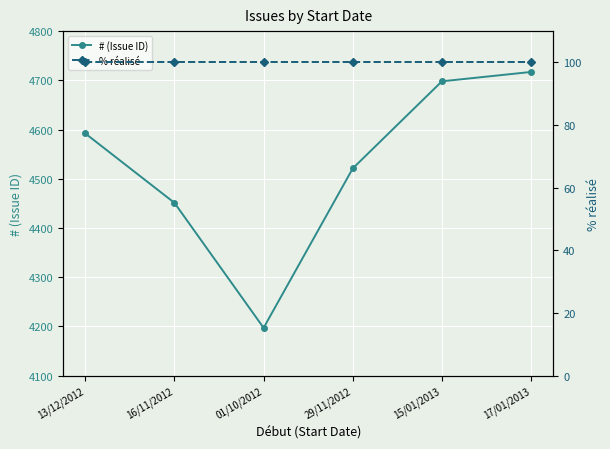

True or false: % réalisé has a value of 100 at 29/11/2012.

True